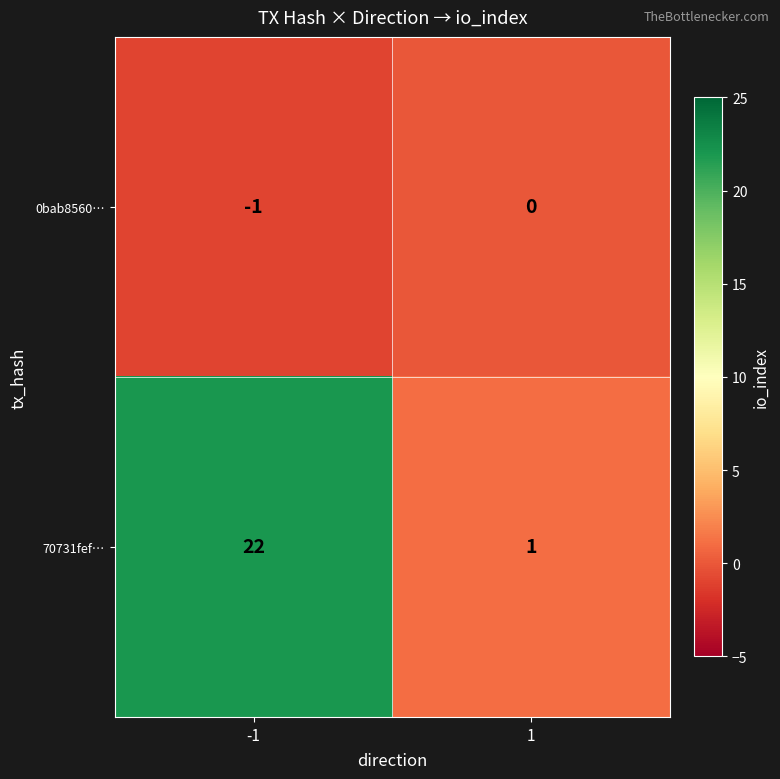

Reading left to right, transcribe all the data shown in this chart.

0bab8560…: -1=-1	1=0
70731fef…: -1=22	1=1